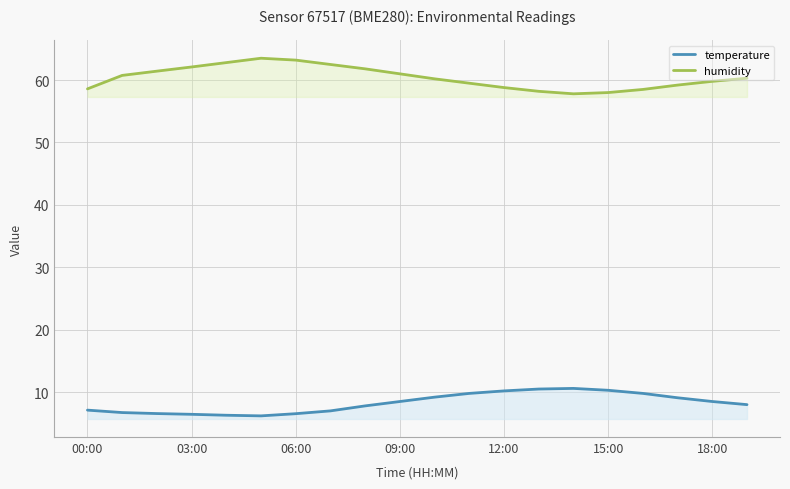

What is the approximate value of humidity at 11?

59.5